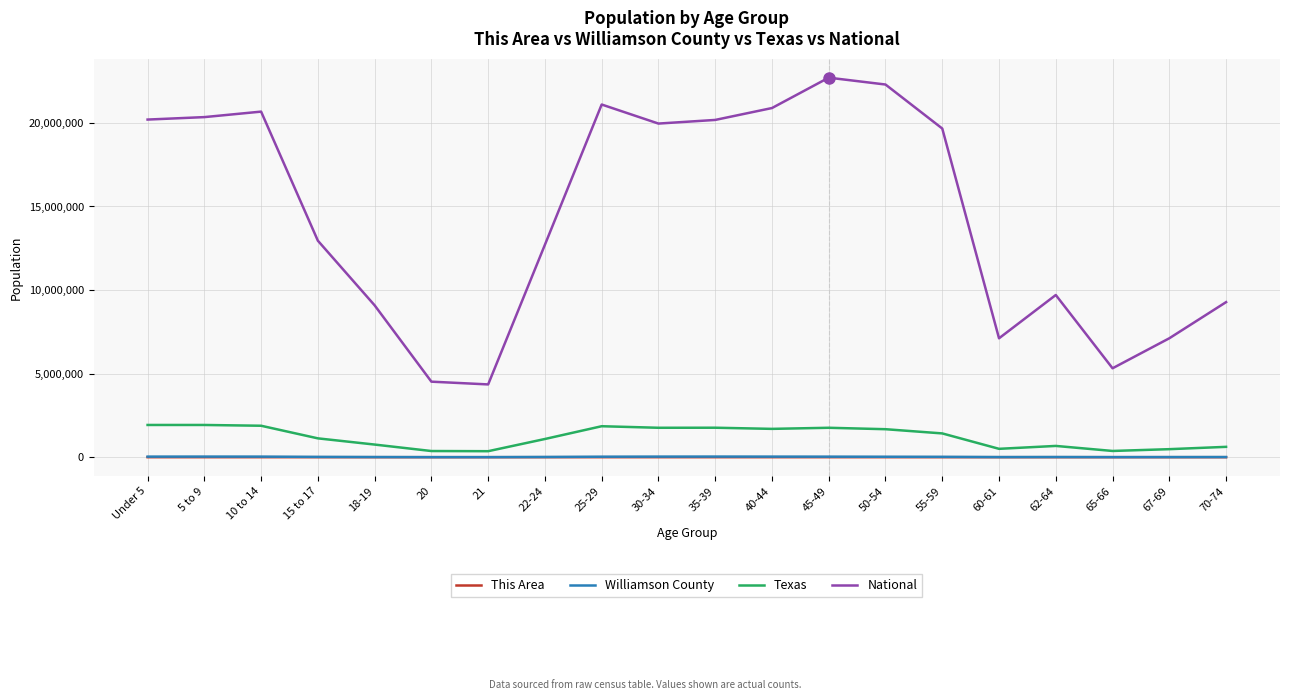

What are all the series names shown in the legend?

This Area, Williamson County, Texas, National